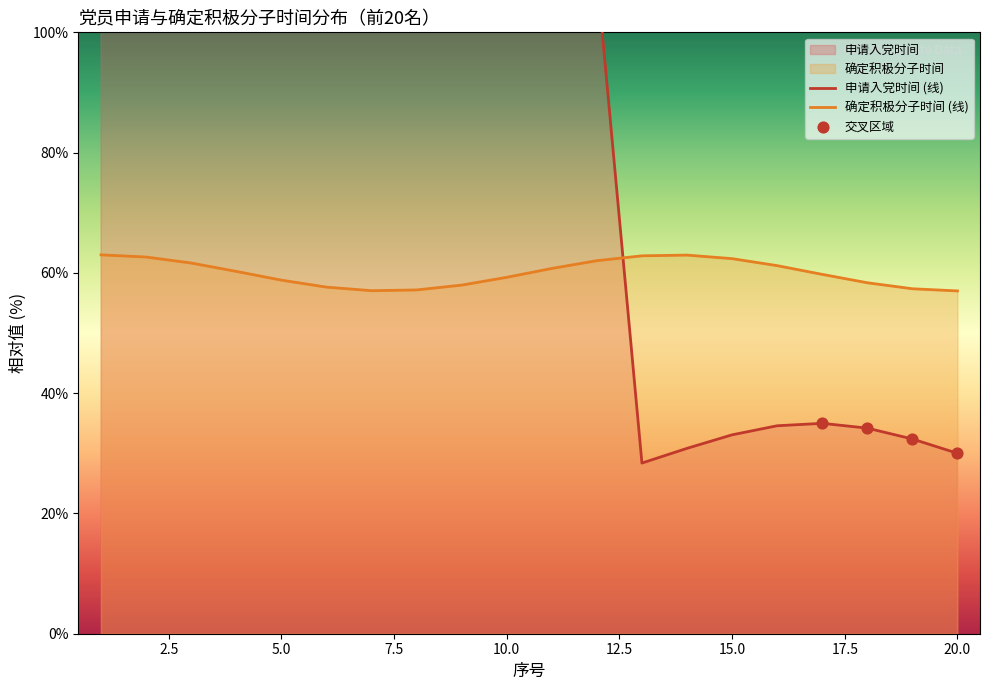

What is the change in value from 5 to 14?

-87.1